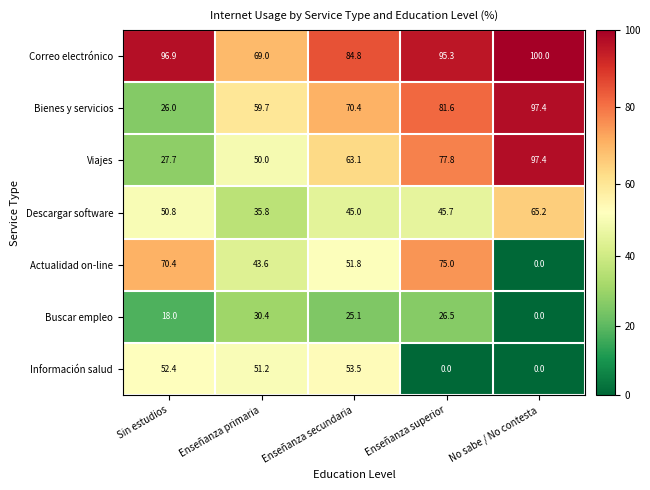

What is the difference between the Actualidad on-line values at Enseñanza secundaria and Enseñanza superior?

23.2